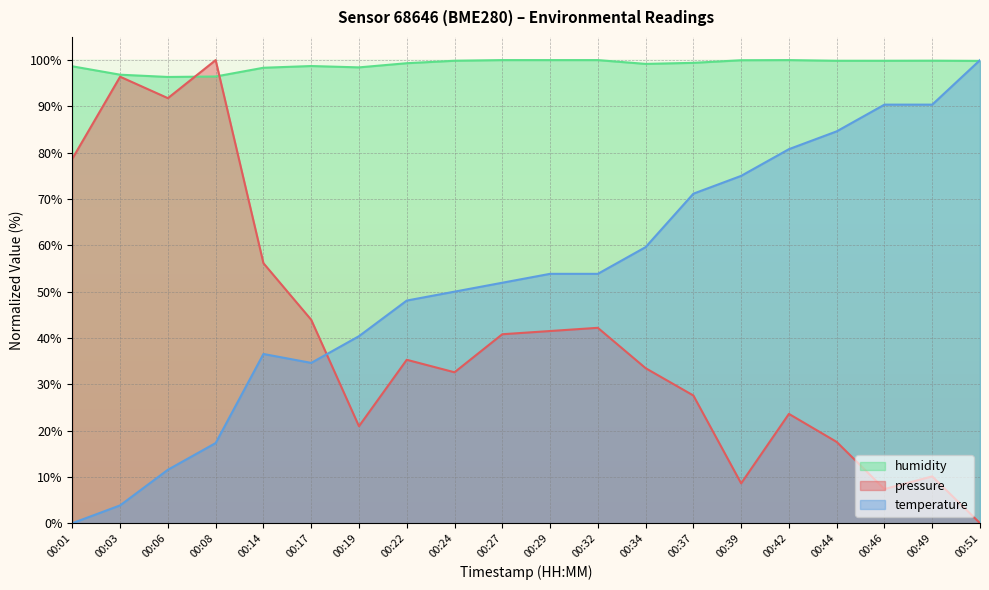

Where is the first local maximum for humidity?

00:17